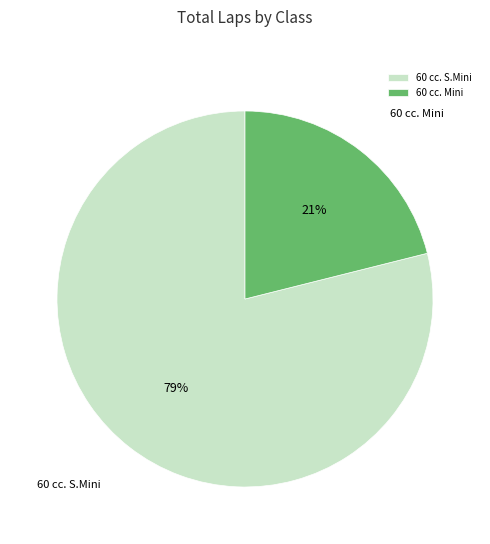

Which has a higher value, 60 cc. Mini or 60 cc. S.Mini?

60 cc. S.Mini